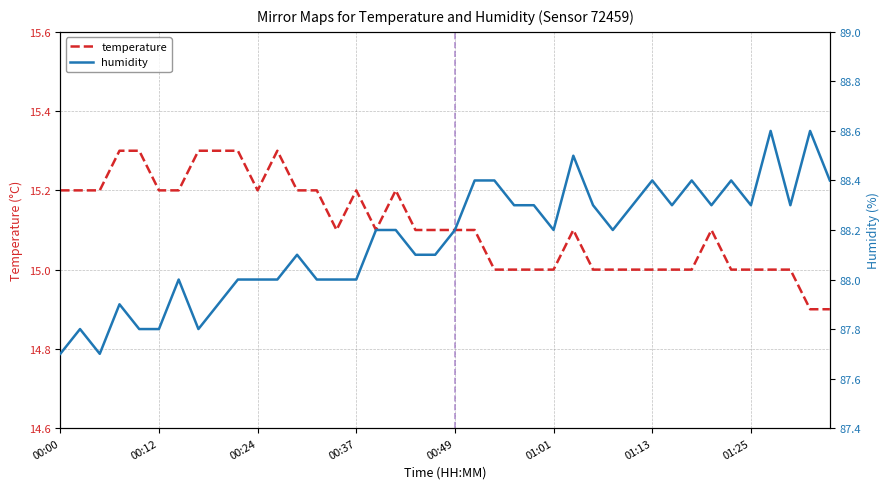

List the series in order of their peak value, highest first.

humidity, temperature